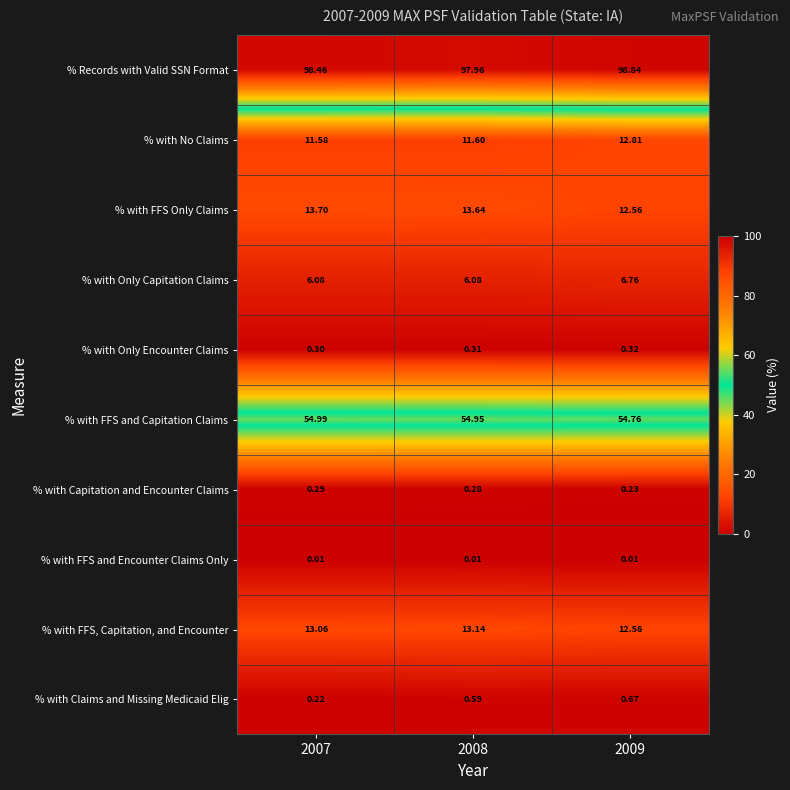

Rank the series at 2007 from highest to lowest value.

% Records with Valid SSN Format, % with FFS and Capitation Claims, % with FFS Only Claims, % with FFS, Capitation, and Encounter, % with No Claims, % with Only Capitation Claims, % with Only Encounter Claims, % with Capitation and Encounter Claims, % with Claims and Missing Medicaid Elig, % with FFS and Encounter Claims Only